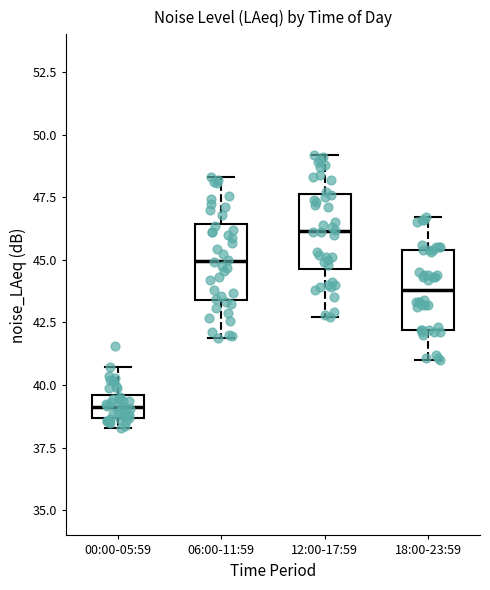

Where is the upper edge of the box for 18:00-23:59 on the y-axis? The values are not printed on the chart, so give them approximately, as read against the axis.

45.5